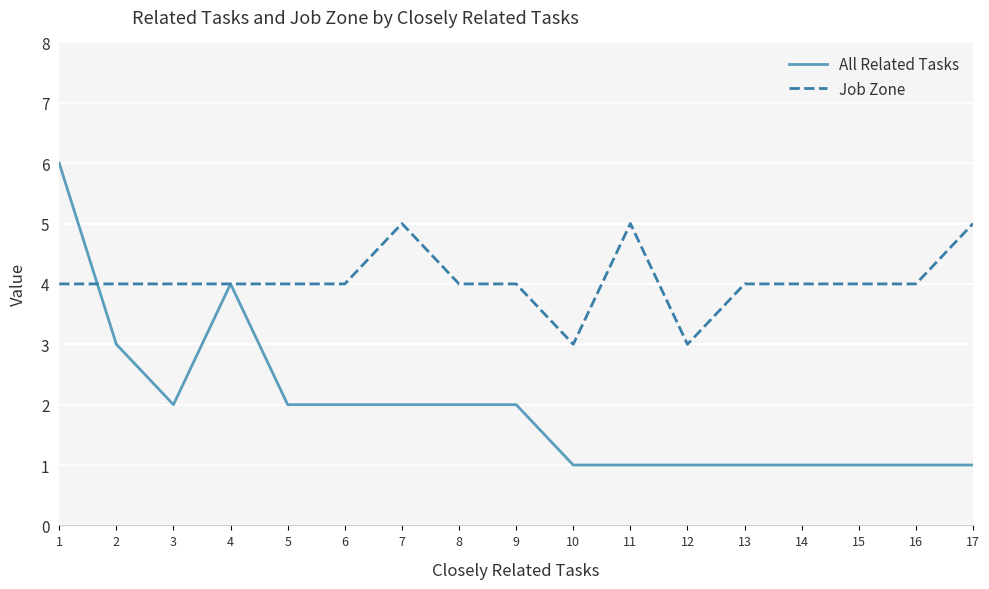

Rank the series by their maximum value, from lowest to highest.

Job Zone, All Related Tasks